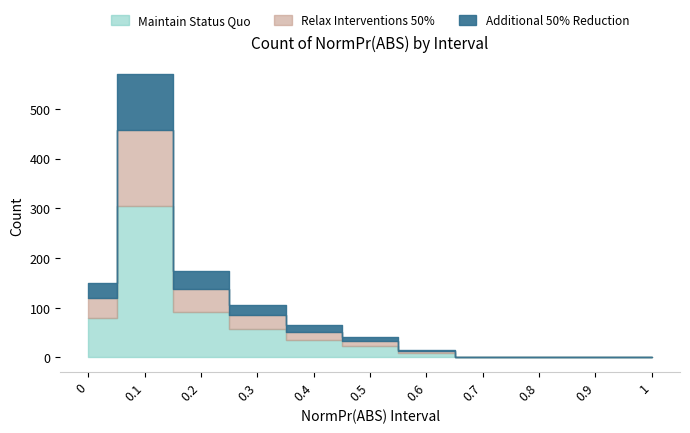

At which category does Additional 50% Reduction reach its first local peak?

0.1